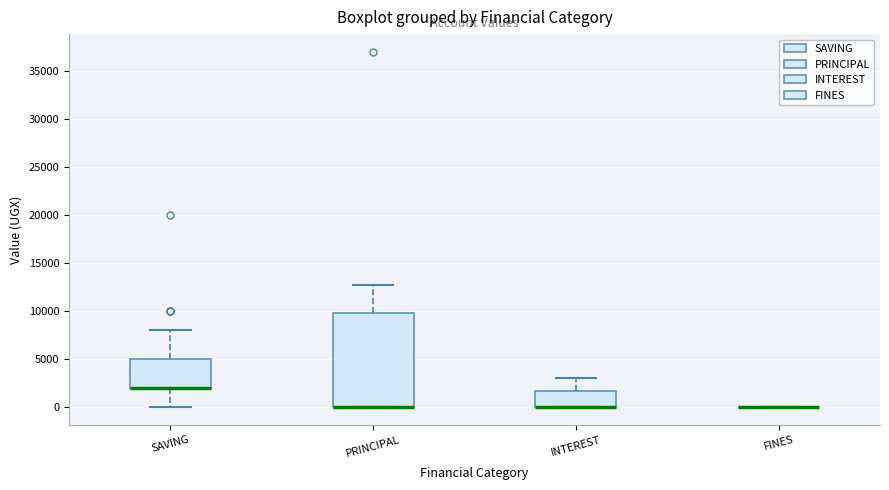

Which box is the tallest, from its lower edge to its upper edge?

PRINCIPAL